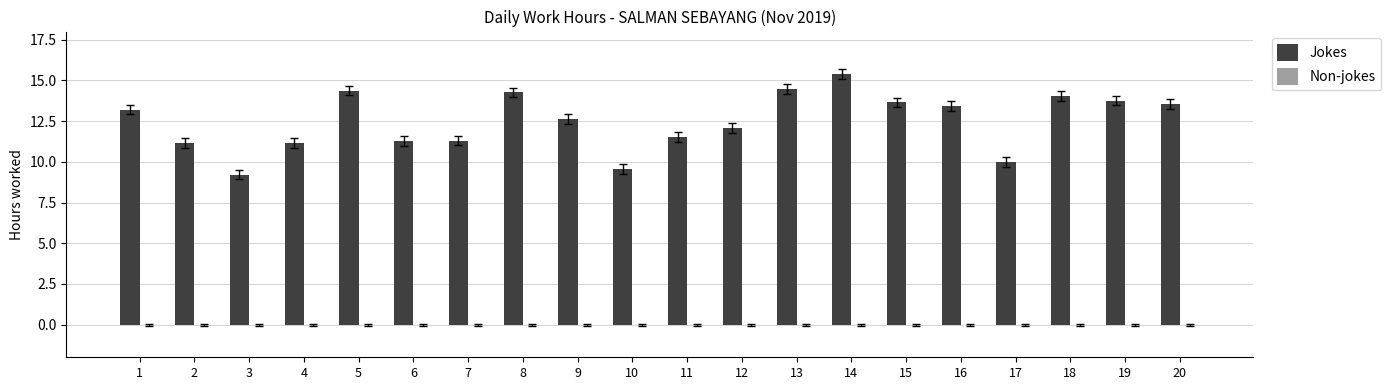

The value at 8 is 14.3. True or false?

True